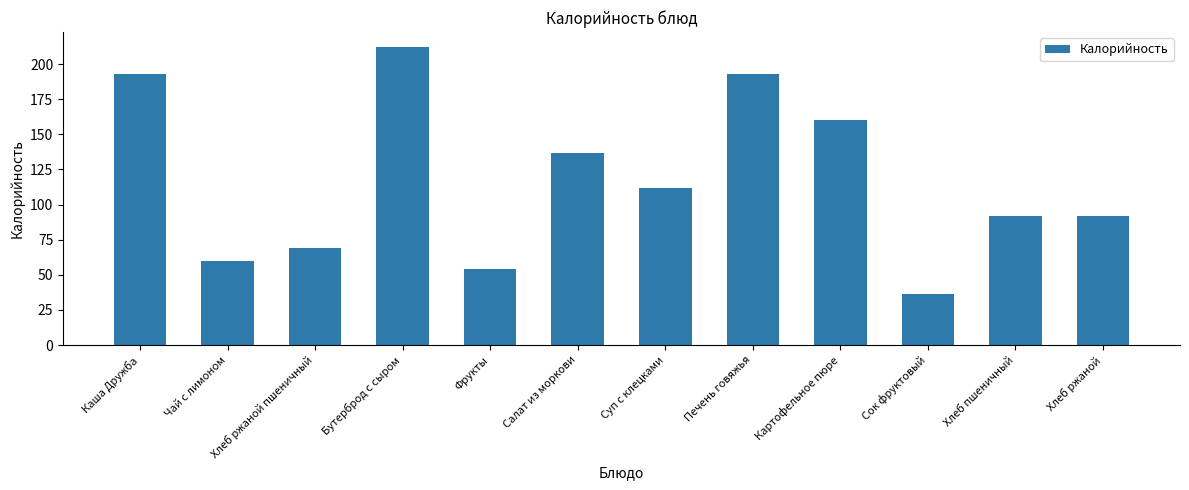

Reading left to right, extract all data points from this chart.

192.8	60.0	69.0	212.2	54.0	136.8	111.9	192.8	160.5	36.0	92.0	92.0